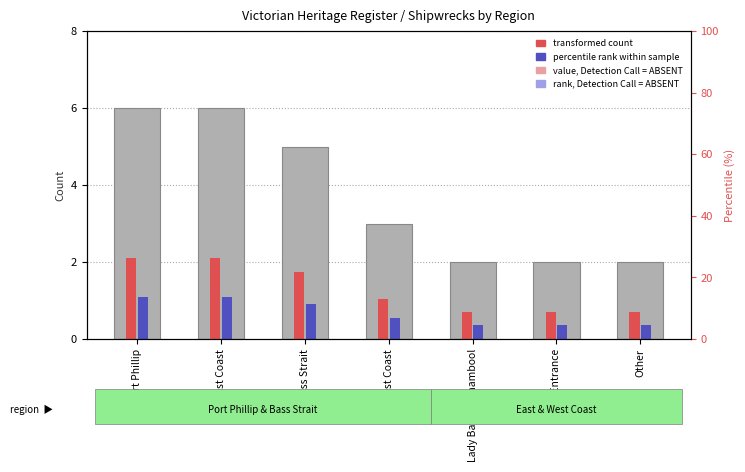

How many data points are less than 3?

3